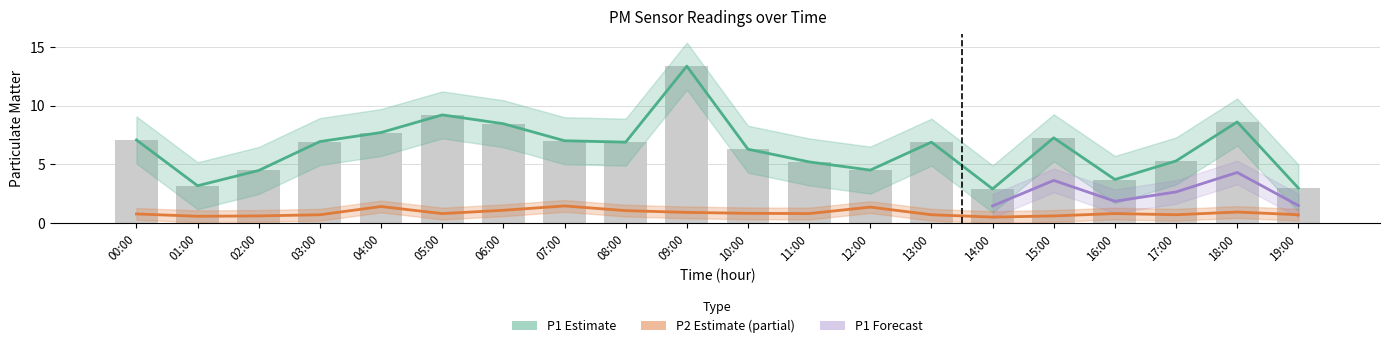

What is the difference between the highest and lowest values at 19:00?

2.3